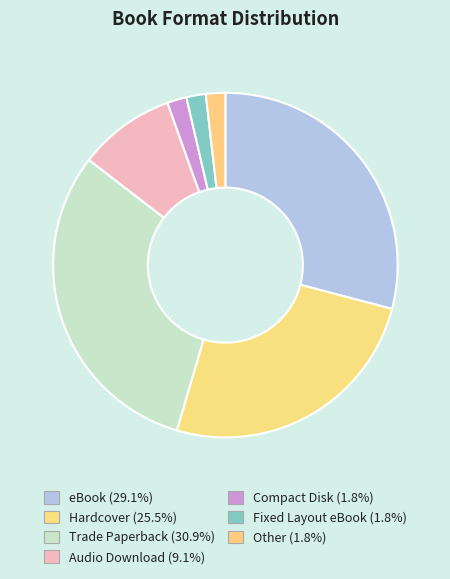

Does Compact Disk account for over 50% of the chart?

No